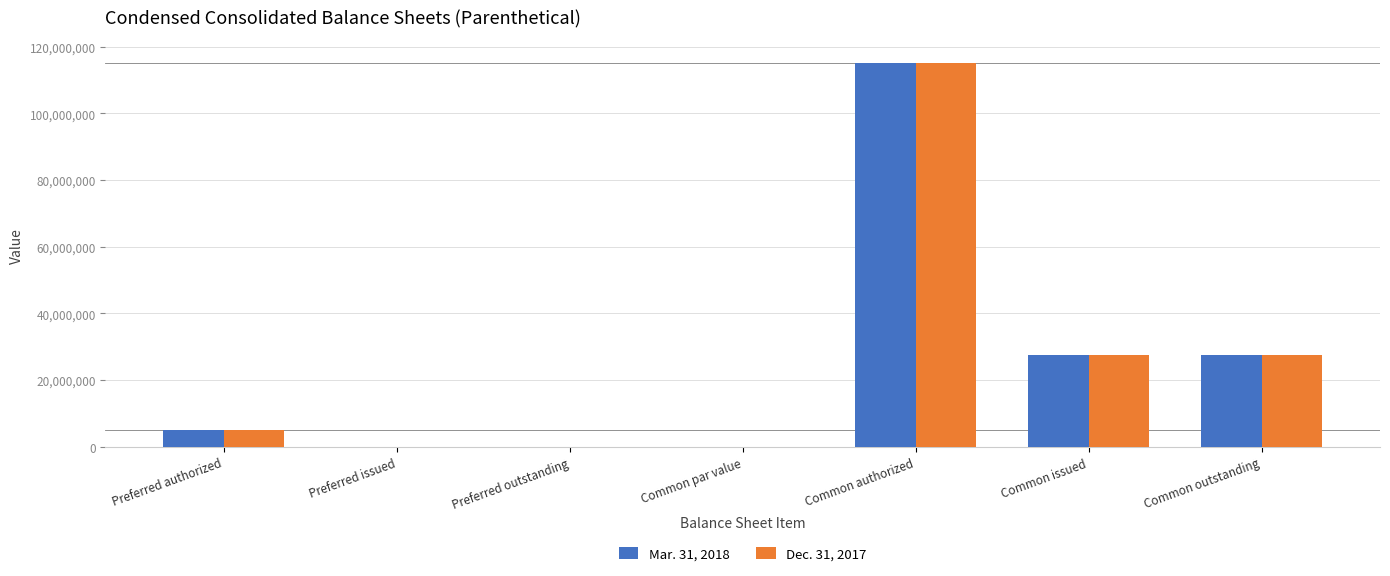

Between Preferred outstanding and Common outstanding, which series saw the biggest shift?

Mar. 31, 2018